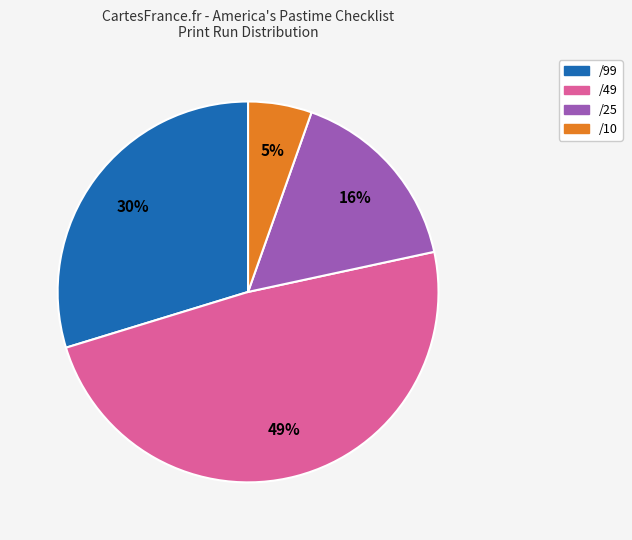

Do /25 and /10 together represent more than half of the pie?

No